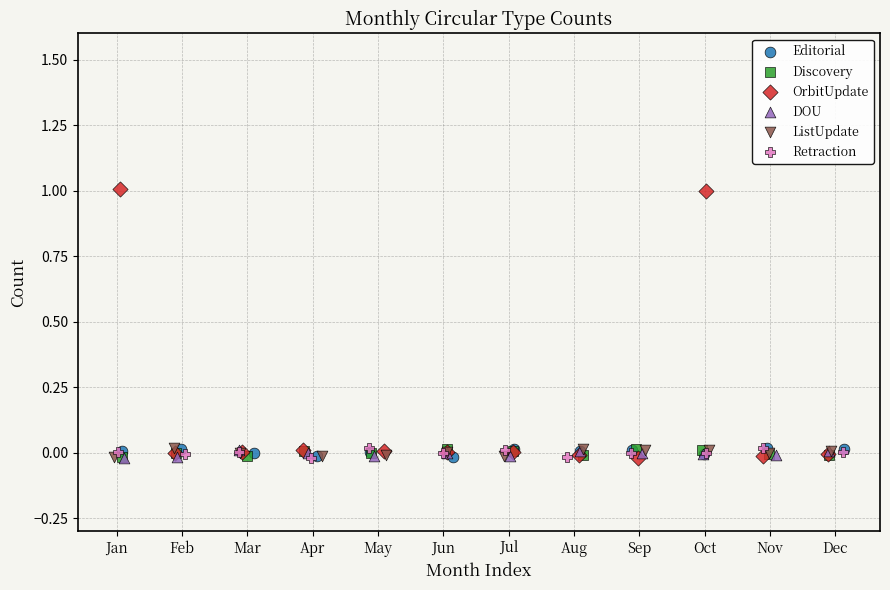

Which series has the widest spread of Y values?

OrbitUpdate